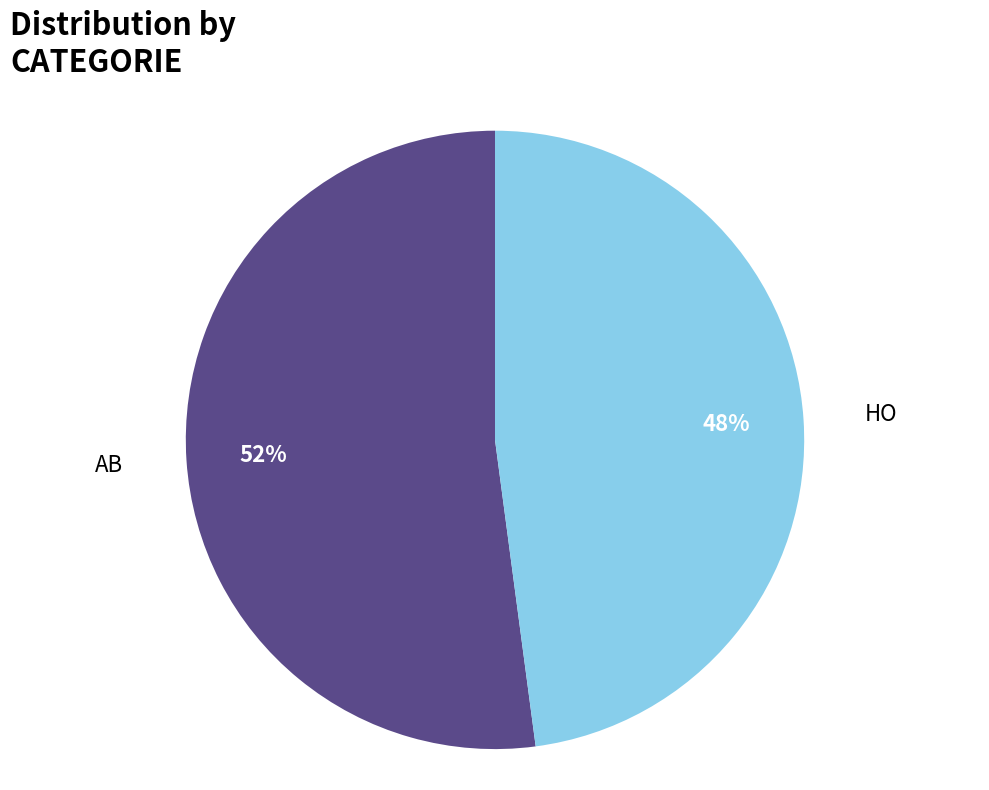

How many segments does this pie chart have?

2